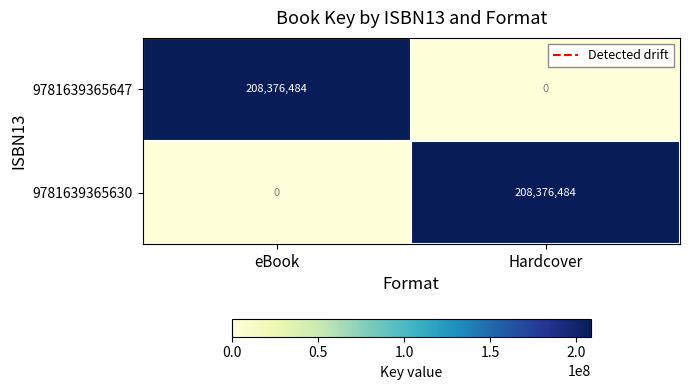

What is the total value across all series at Hardcover?

208376484